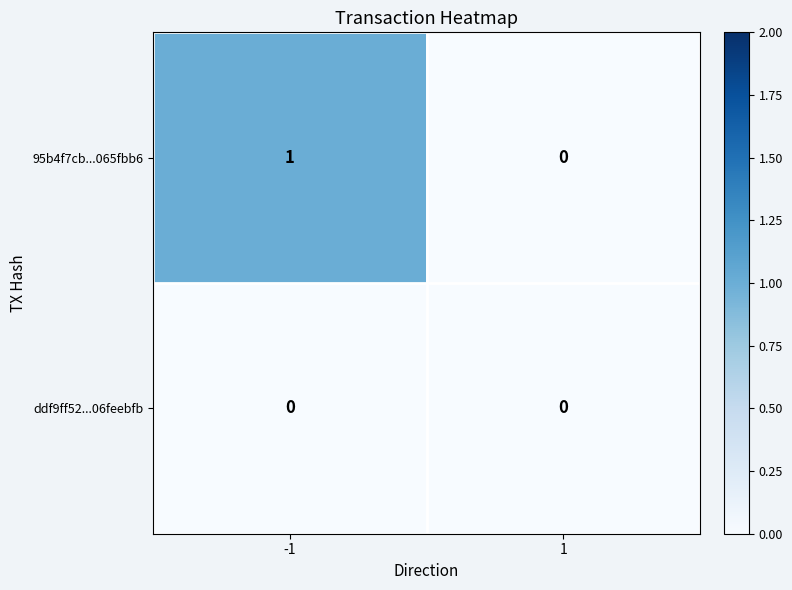

What is the spread (max minus min) of values at -1?

1